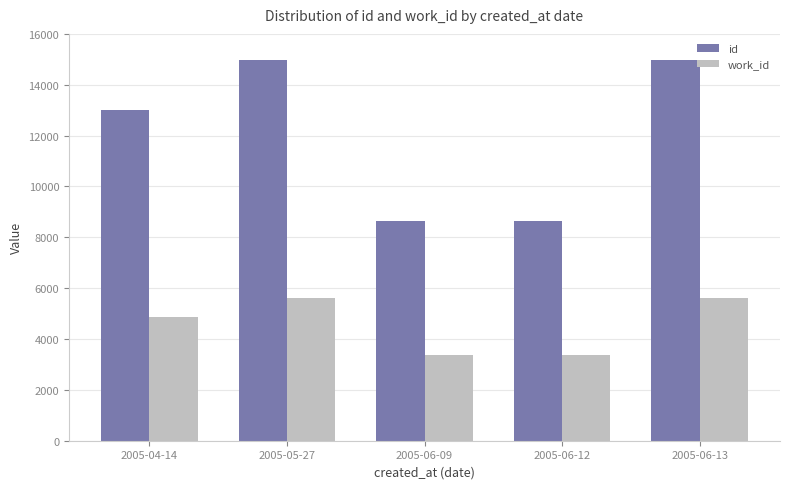

Is it true that id equals 8641 at 2005-06-12?

True